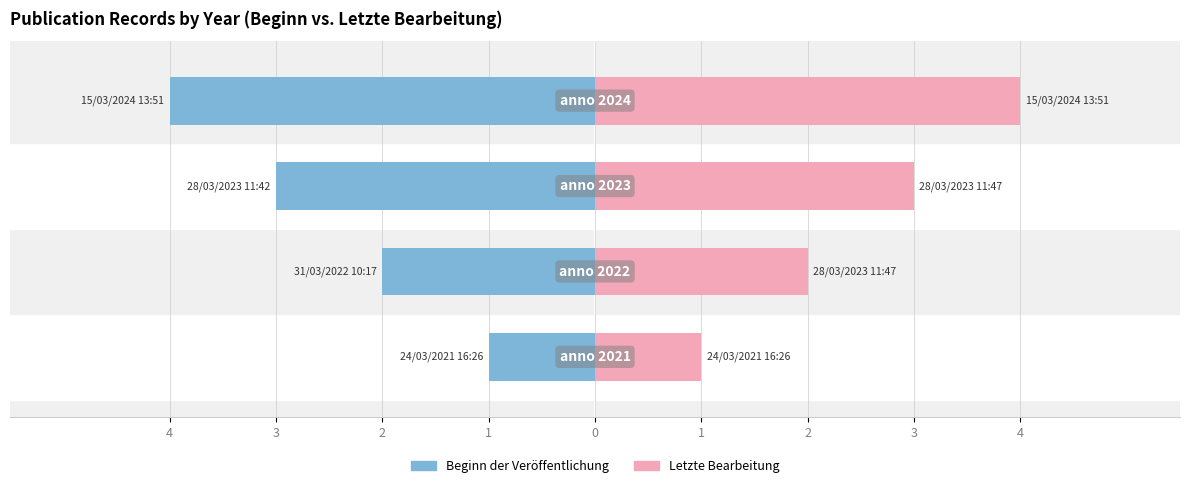

How many Letzte Bearbeitung values are between 2 and 4?

3